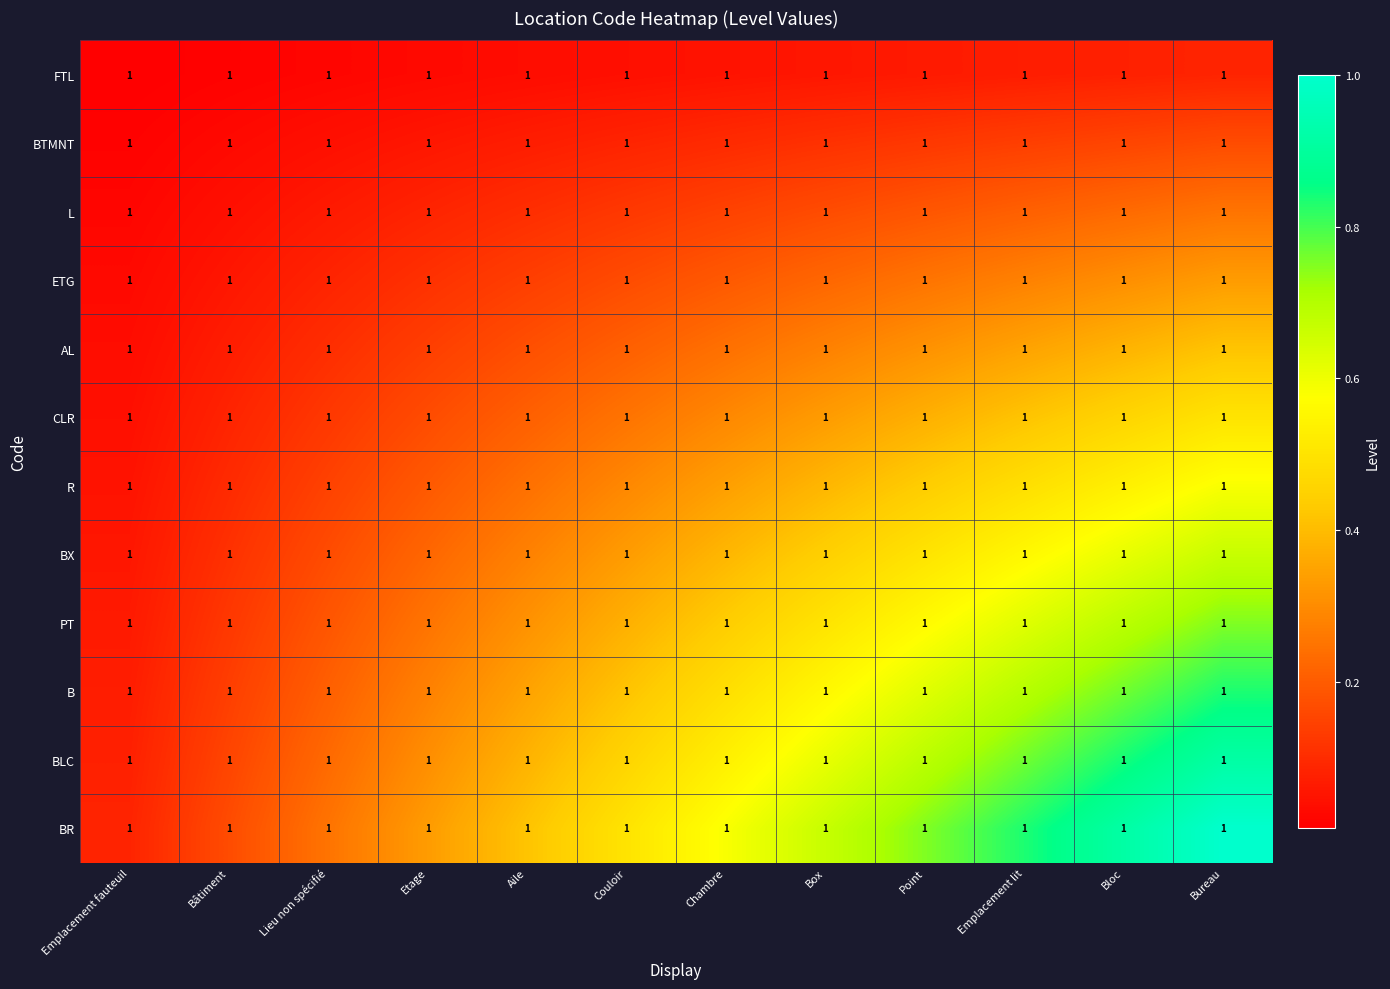

At Chambre, list the series in order from smallest to largest.

FTL, BTMNT, L, ETG, AL, CLR, R, BX, PT, B, BLC, BR